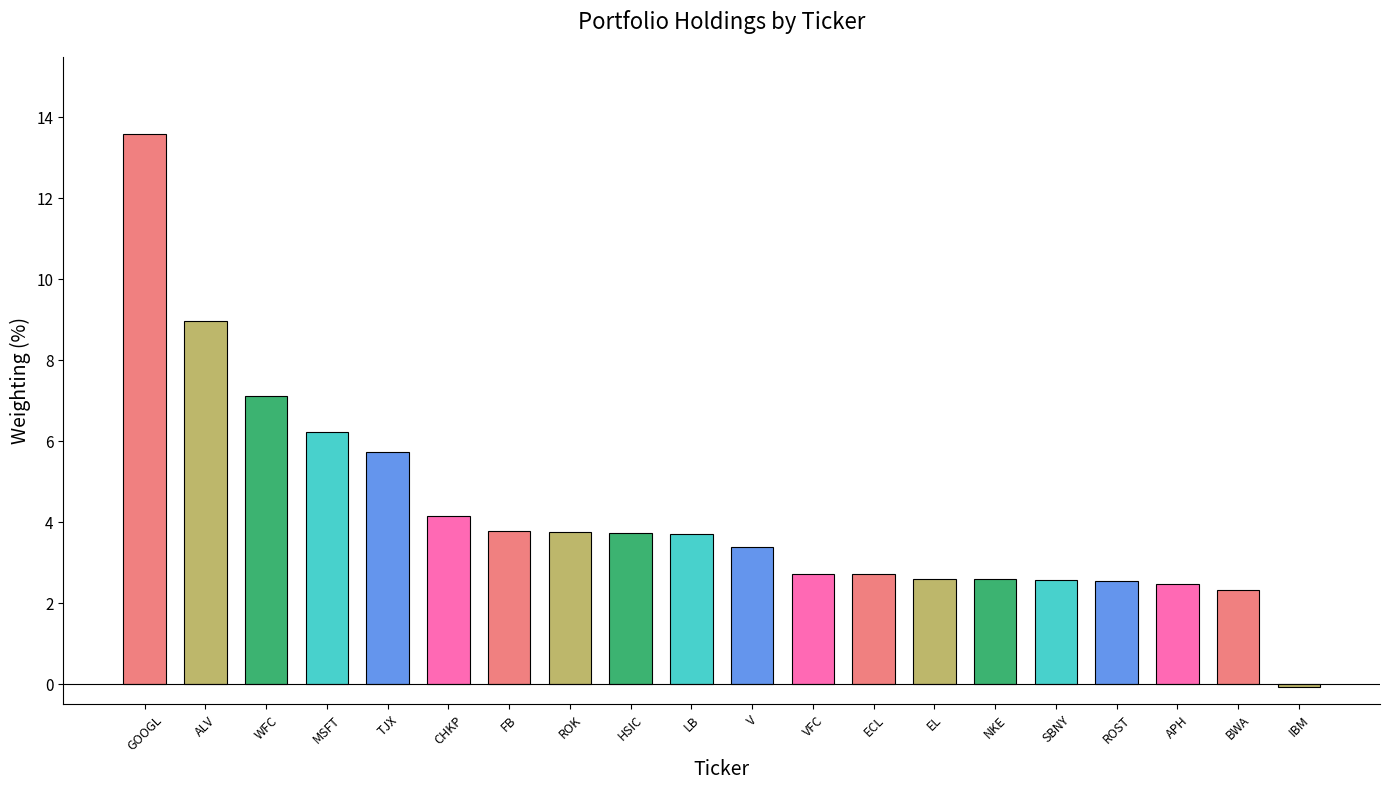

What is the average value?

4.2